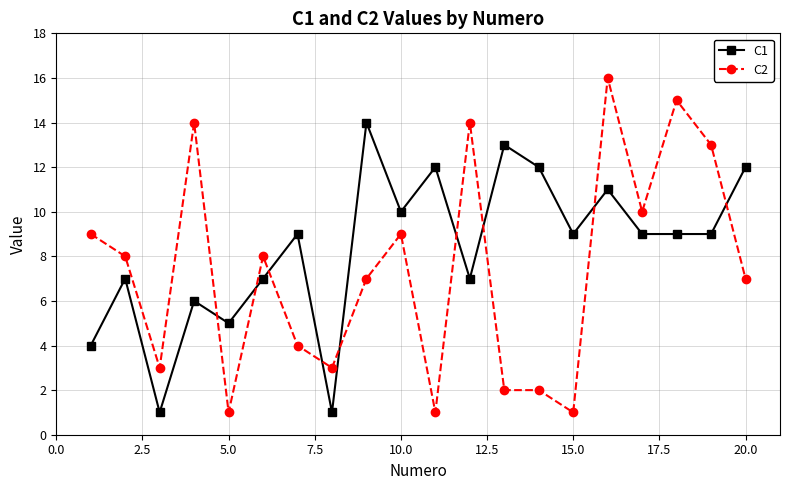

What is the difference between the second highest and second lowest values in the C1 series?

12